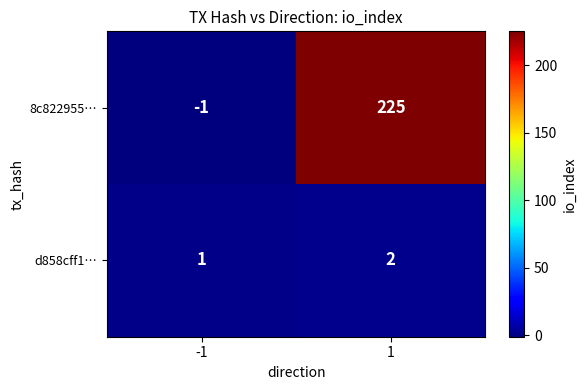

What is the spread (max minus min) of values at 1?

223